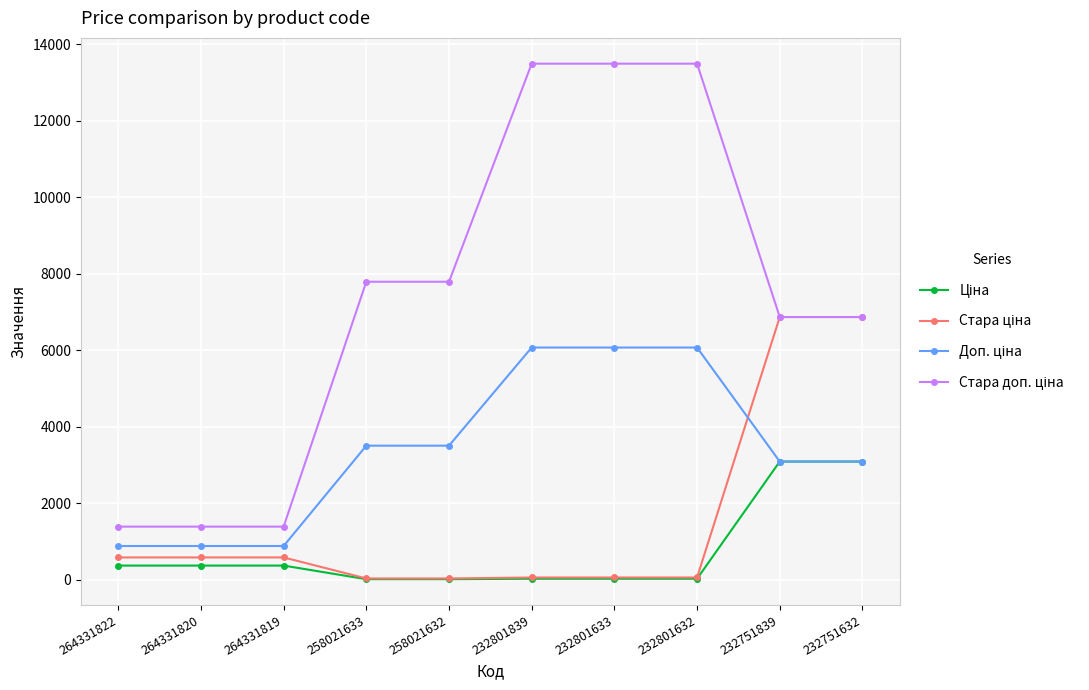

What is the total value across all series at 264331822?

3228.6